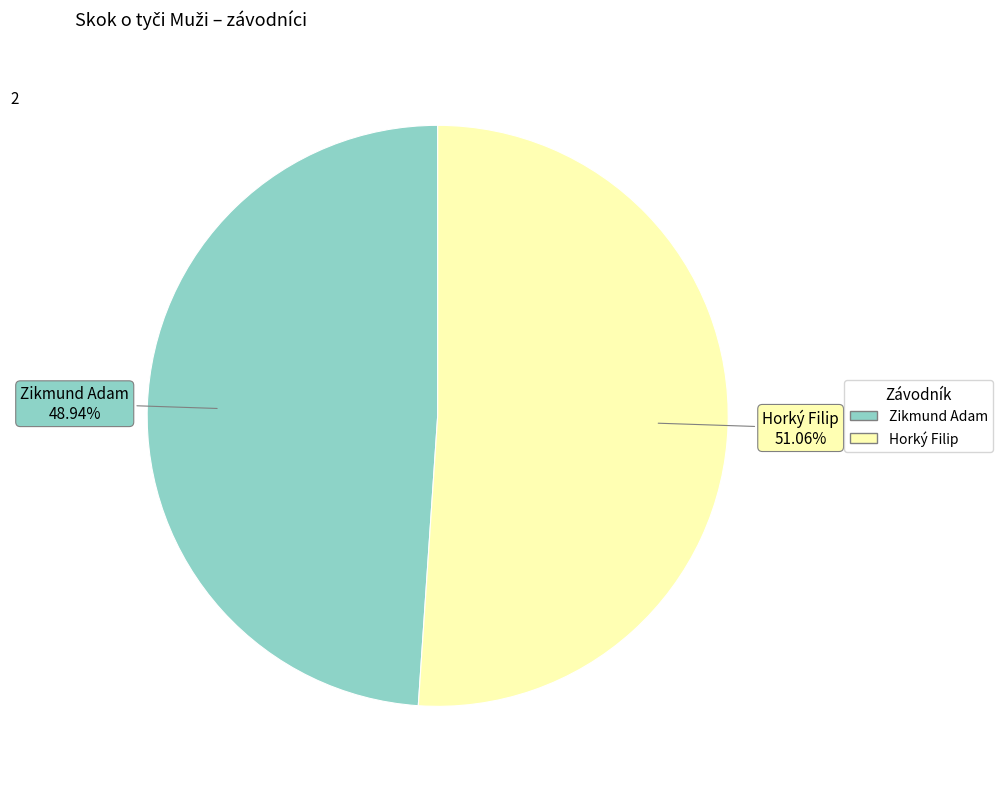

Which slice is the largest?

Horký Filip